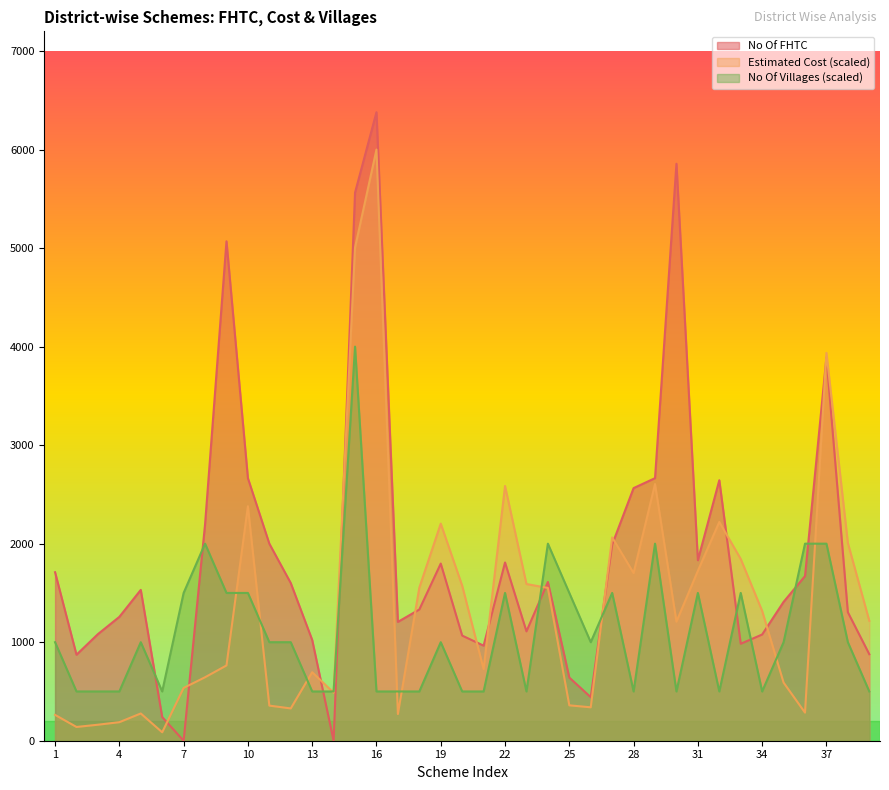

What is the total value across all series at 36?

3956.0